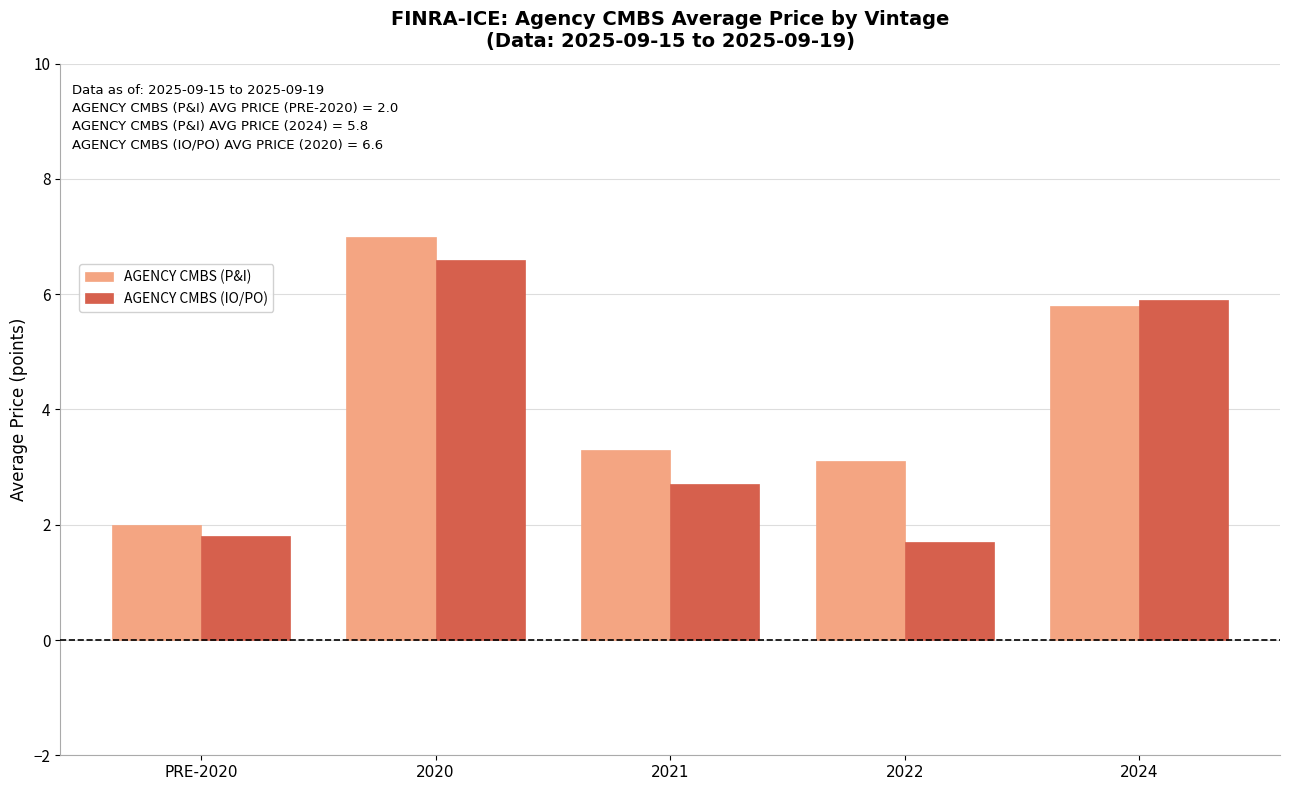

Reading left to right, extract all data points from this chart.

AGENCY CMBS (P&I): PRE-2020=2.0	2020=7.0	2021=3.3	2022=3.1	2024=5.8
AGENCY CMBS (IO/PO): PRE-2020=1.8	2020=6.6	2021=2.7	2022=1.7	2024=5.9